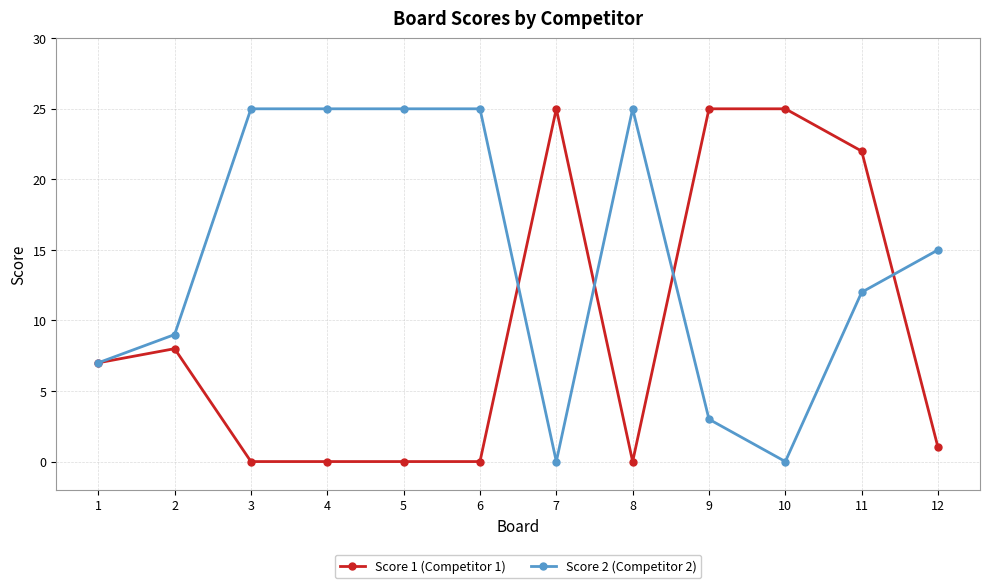

Rank the series by their average value, from highest to lowest.

Score 2 (Competitor 2), Score 1 (Competitor 1)